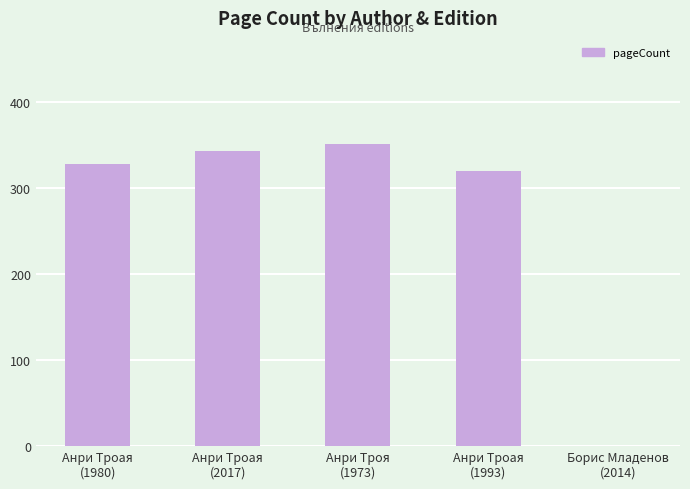

Reading left to right, extract all data points from this chart.

Анри Троая
(1980)=328	Анри Троая
(2017)=344	Анри Троя
(1973)=352	Анри Троая
(1993)=320	Борис Младенов
(2014)=0